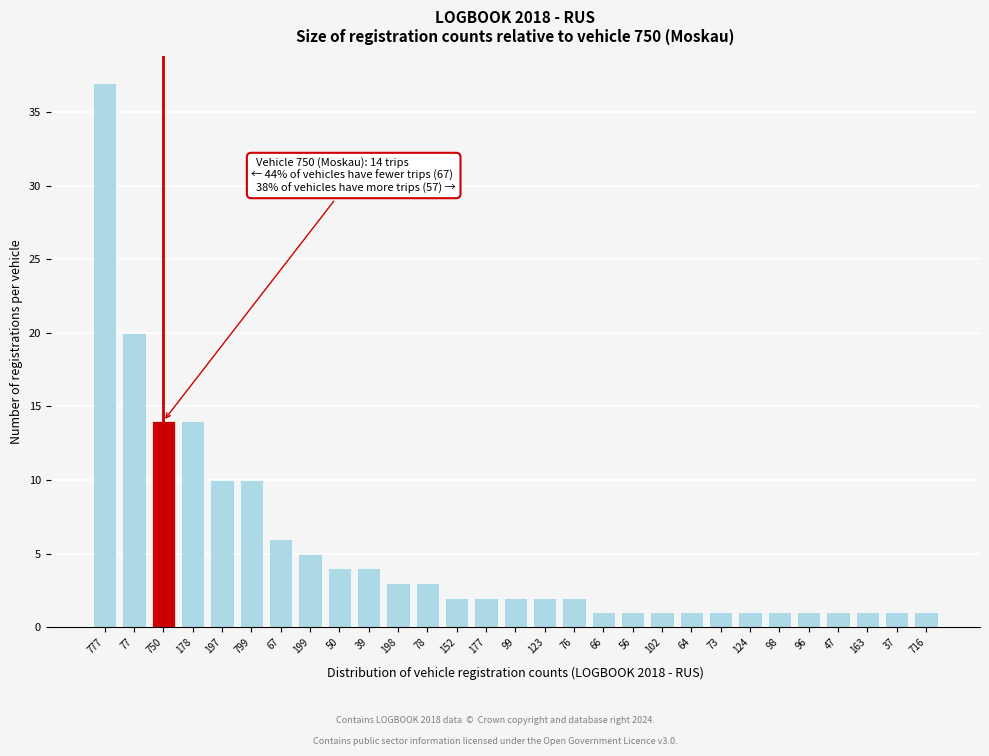

Reading left to right, what are all the values shown in this chart?

777=37	77=20	750=14	178=14	197=10	799=10	67=6	199=5	50=4	39=4	198=3	78=3	152=2	177=2	99=2	123=2	76=2	66=1	56=1	102=1	64=1	73=1	124=1	98=1	96=1	47=1	163=1	37=1	716=1